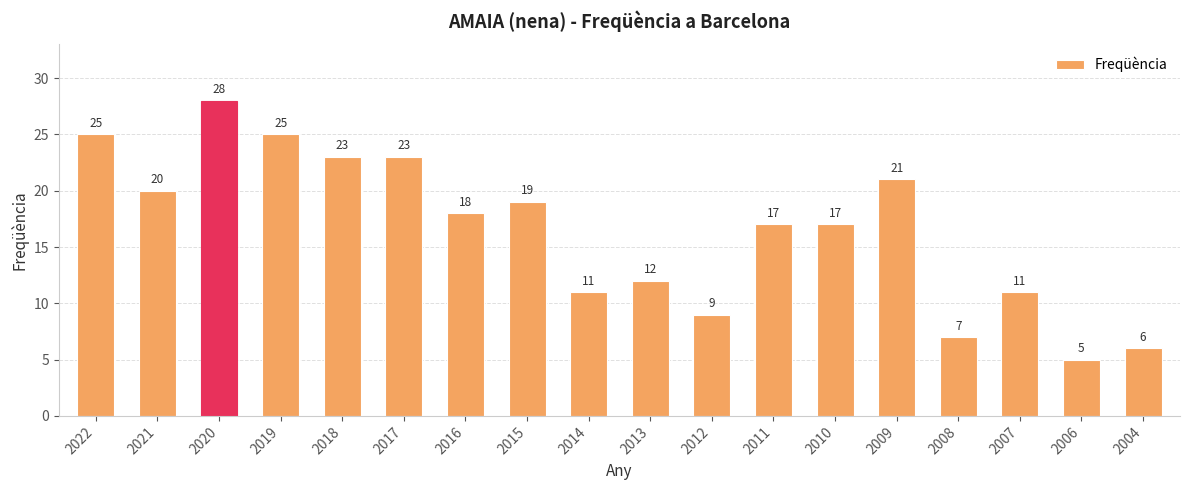

Reading left to right, transcribe all the data shown in this chart.

25	20	28	25	23	23	18	19	11	12	9	17	17	21	7	11	5	6